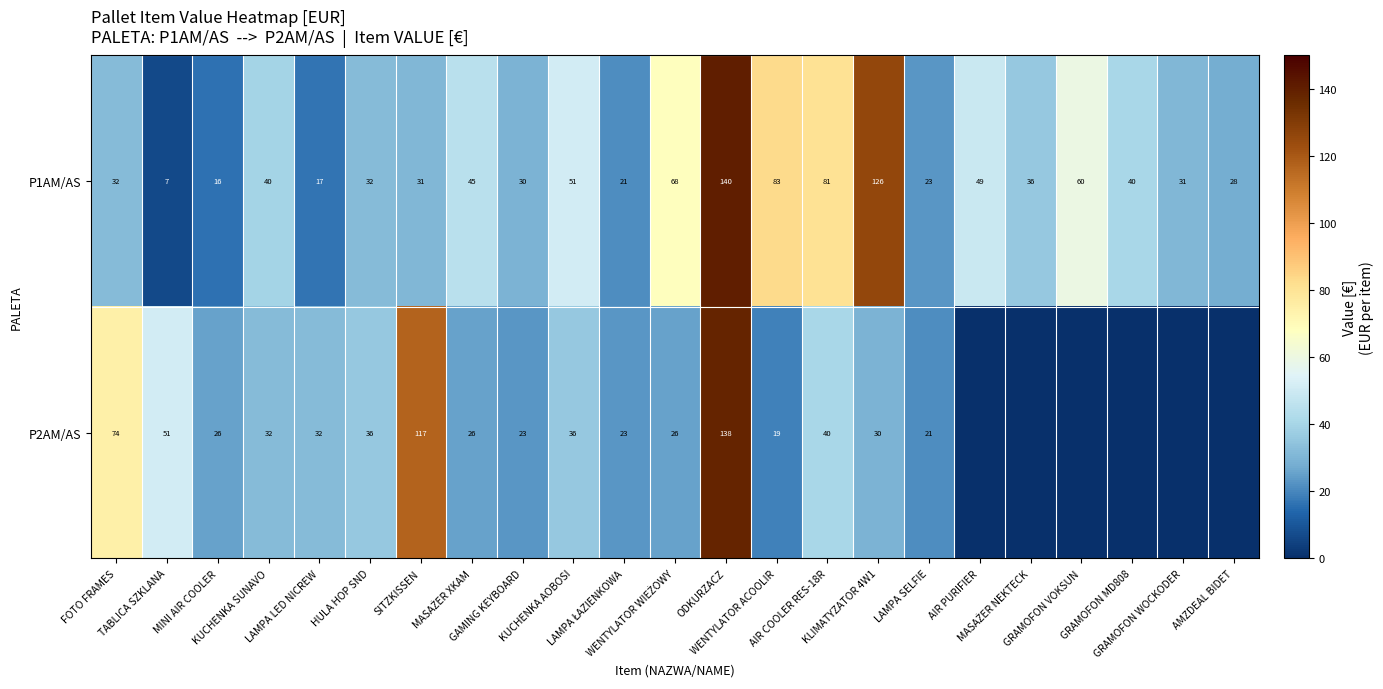

What is the sum of all P1AM/AS values?

1087